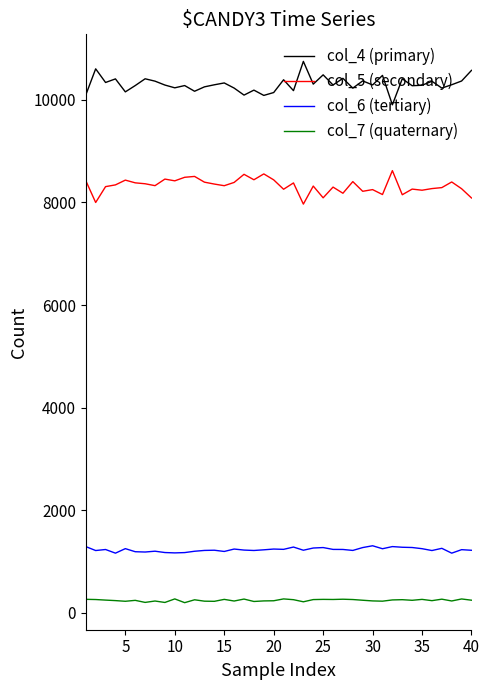

True or false: col_5 (secondary) and col_4 (primary) cross at least once.

False